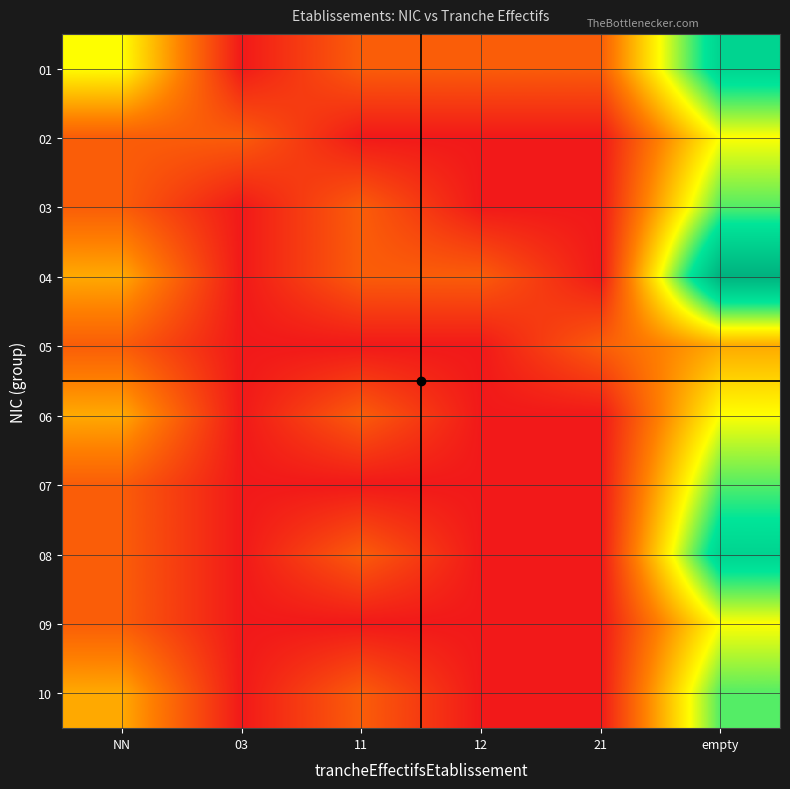

What is the total value across all series at 03?

1